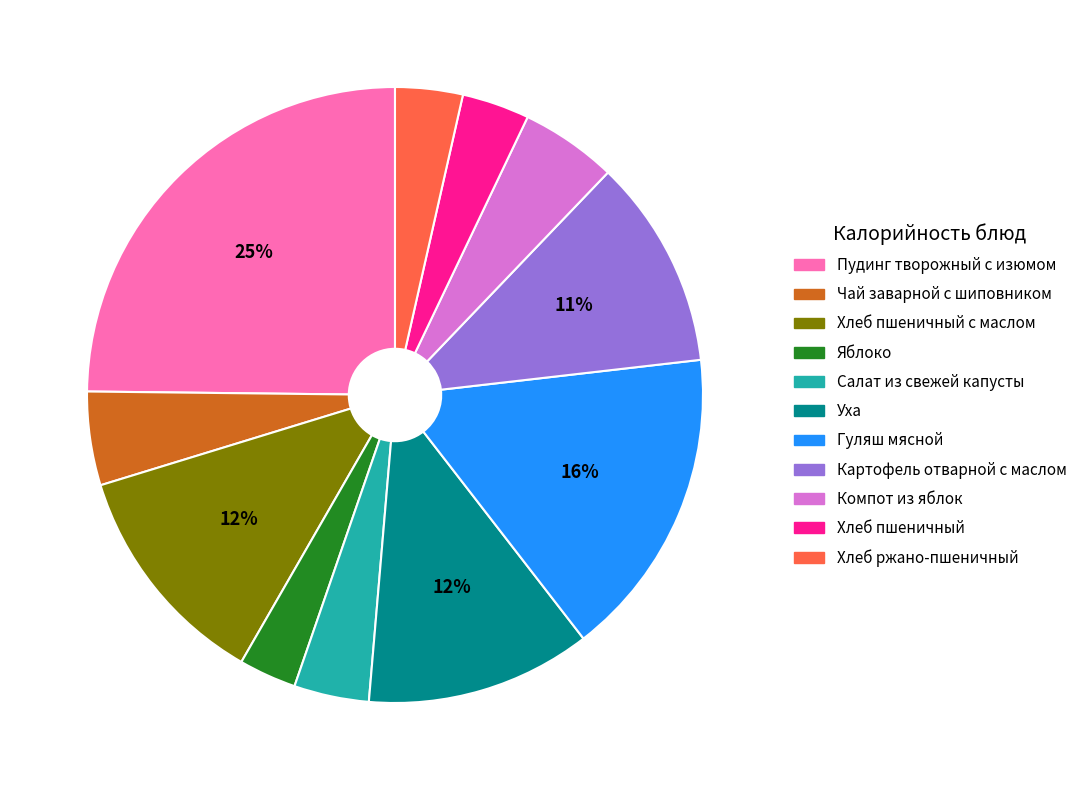

Is there any slice that represents more than half of the pie?

No